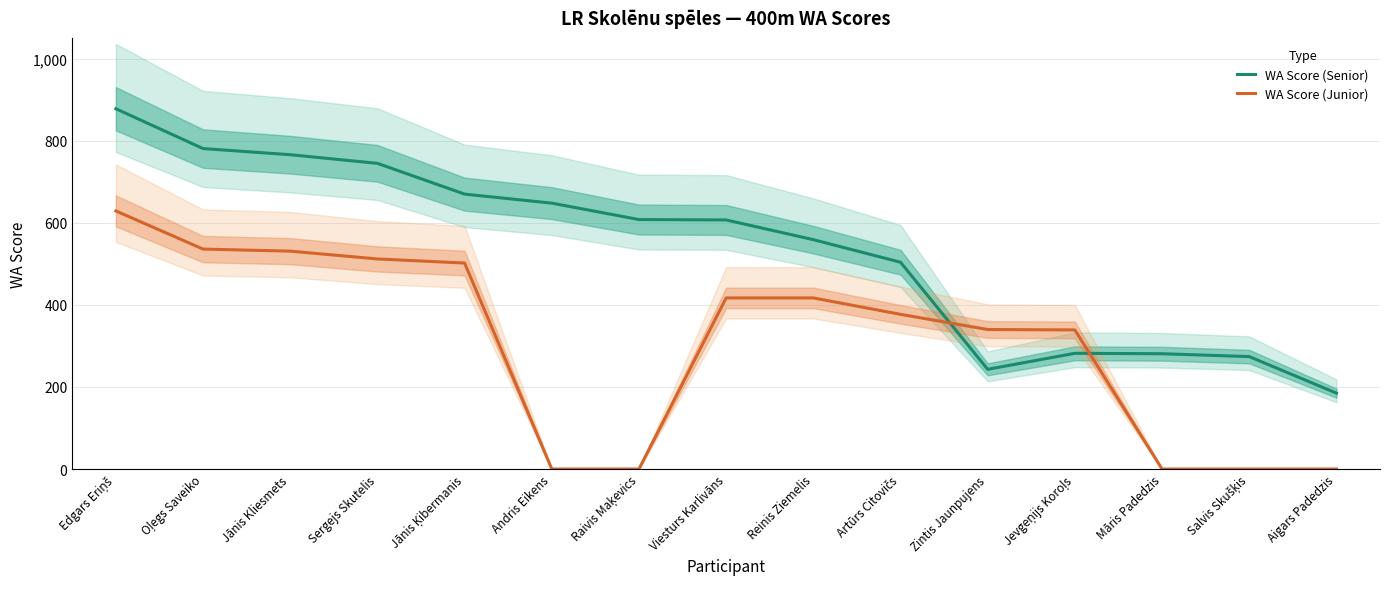

What are all the series names shown in the legend?

WA Score (Senior), WA Score (Junior)